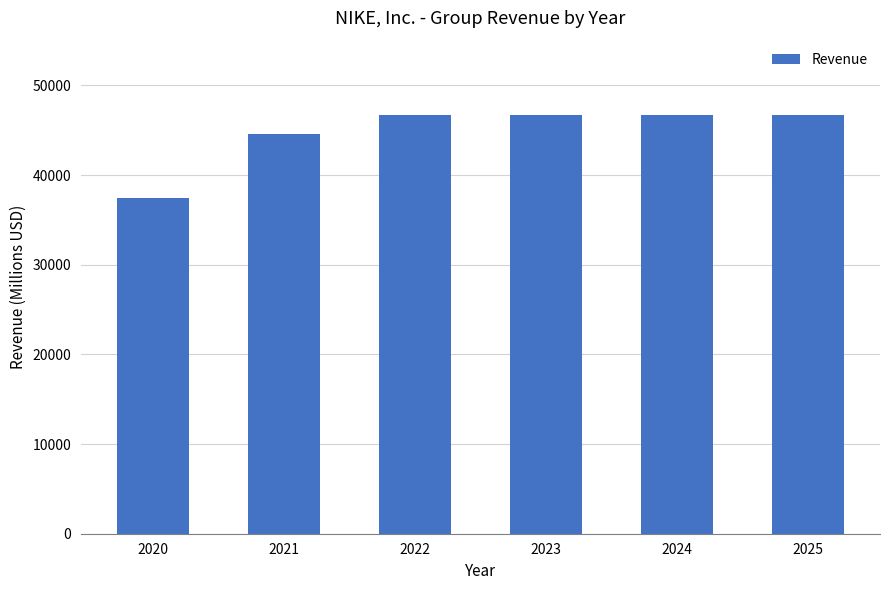

Is it true that the value at 2022 is 46710?

True